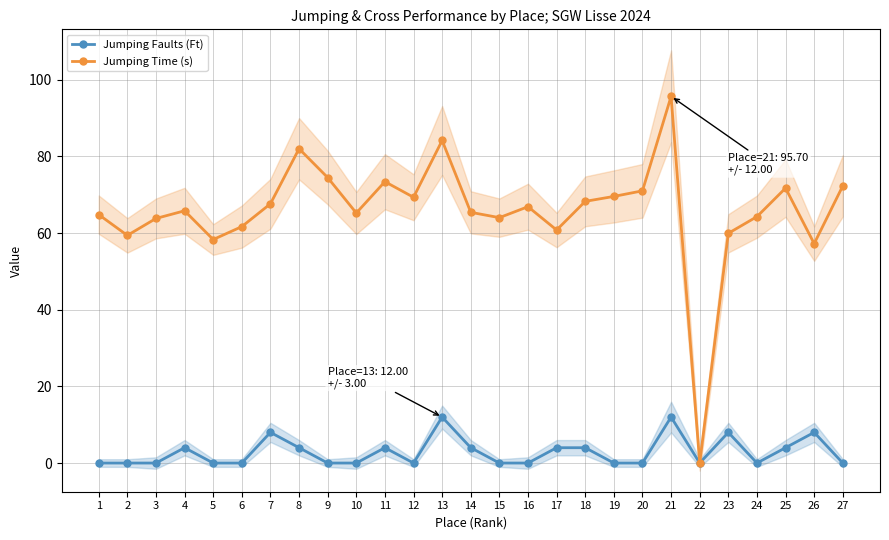

What is the value of the Jumping Time (s) point at the 4th from the left?

65.8